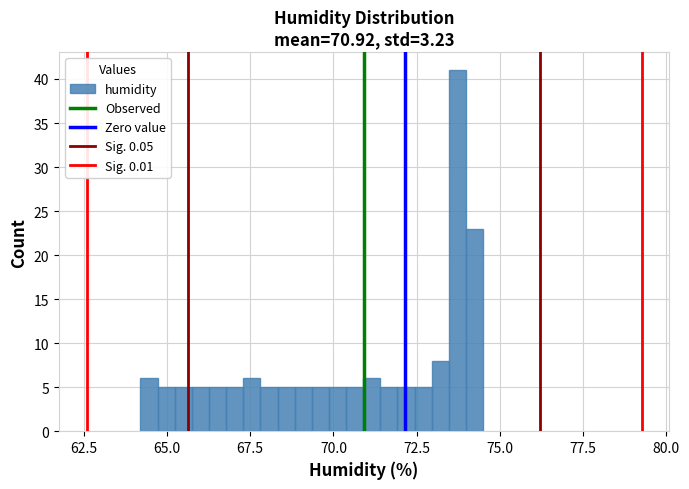

Around what value on the x-axis is the tallest bar? Give the approximate position of its centre, as read against the axis.

73.5